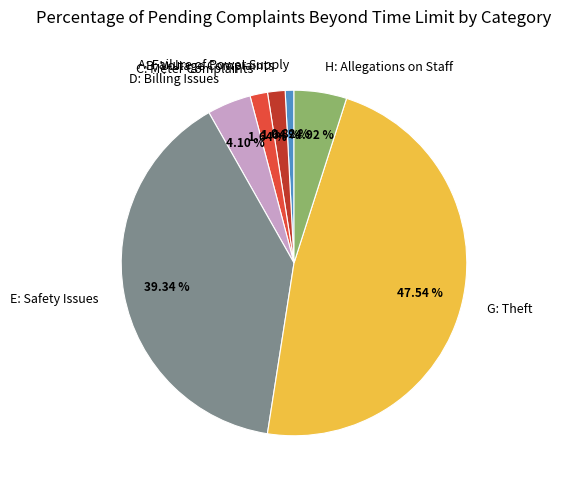

Combined, do C: Meter Complaints and H: Allegations on Staff account for over 50%?

No